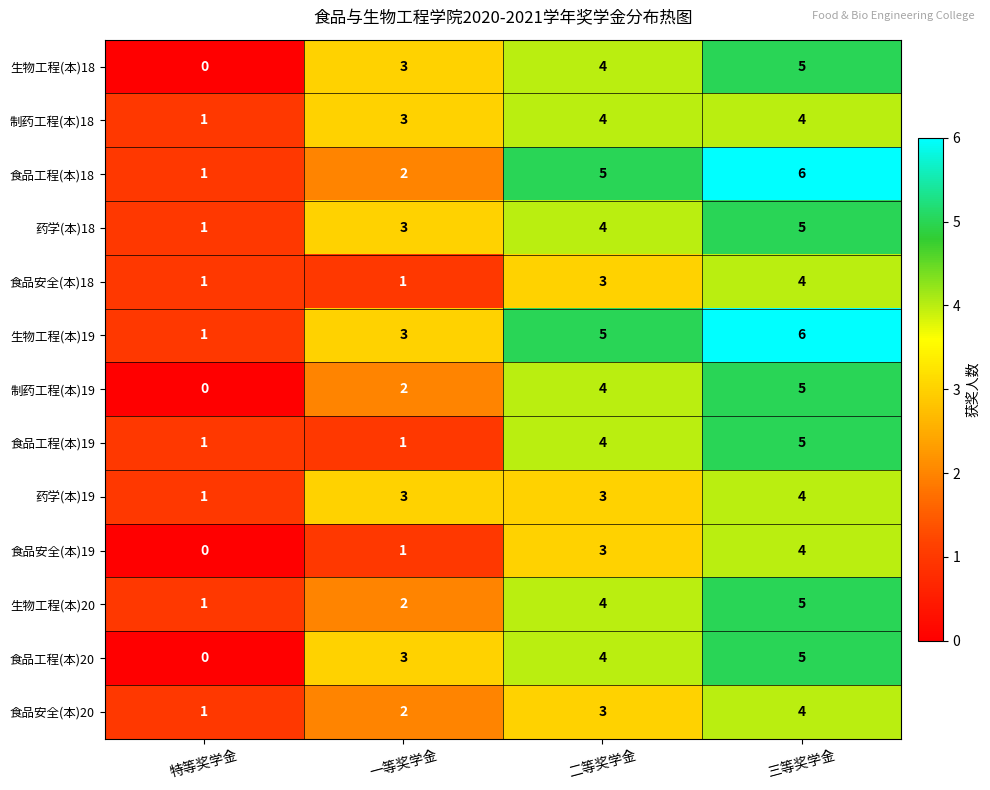

At which category is the sum across all series the highest?

三等奖学金